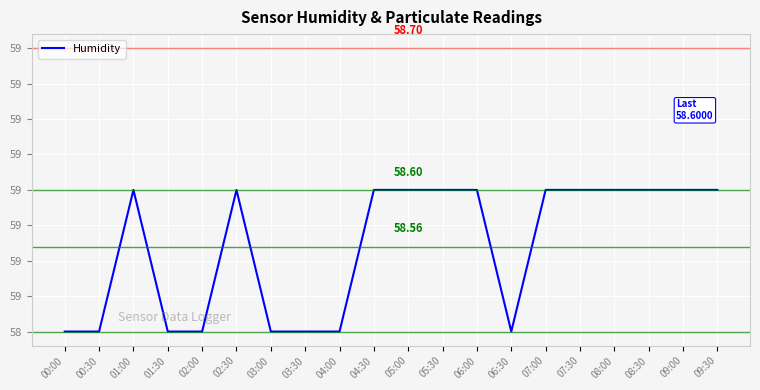

At which category does the chart reach its peak across all series?

01:00